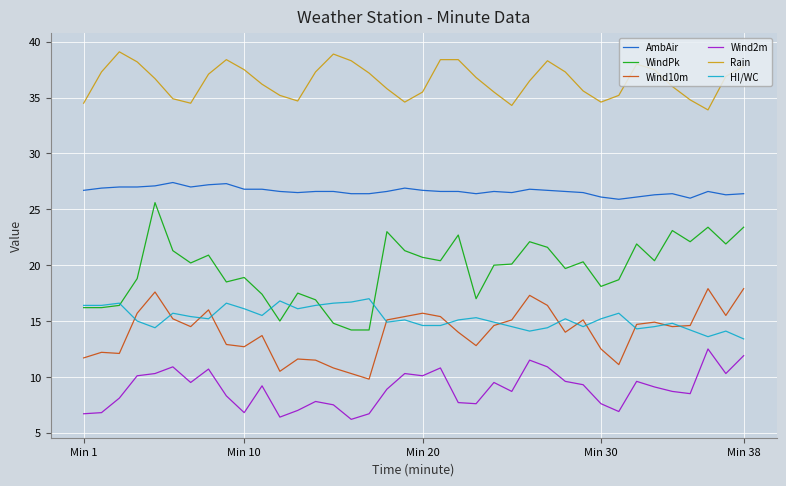

What is the highest value of the HI/WC series?

17.0